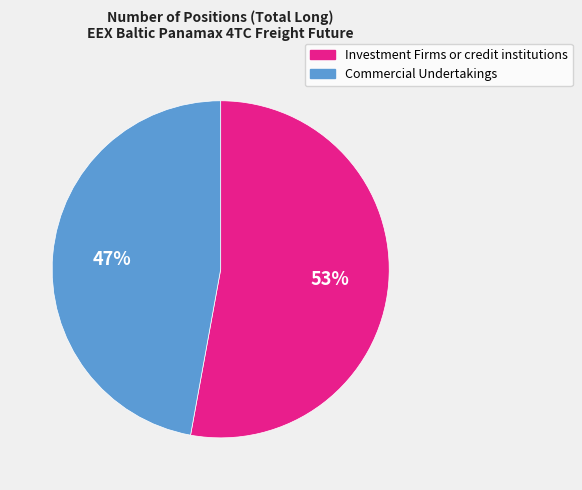

Which slice represents more than half of the pie?

Investment Firms or credit institutions